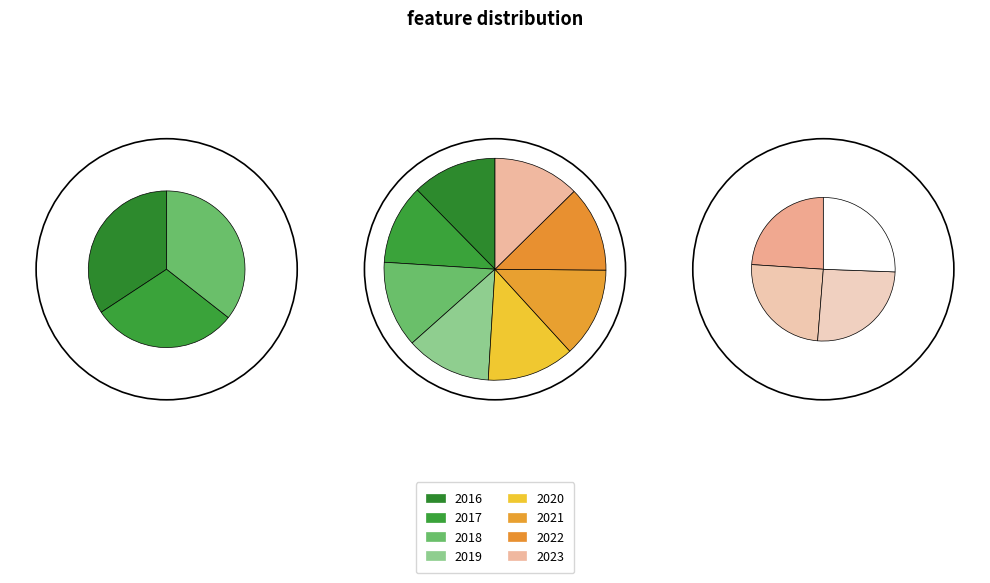

What is the total percentage of 2017 and 2023?

23.1%